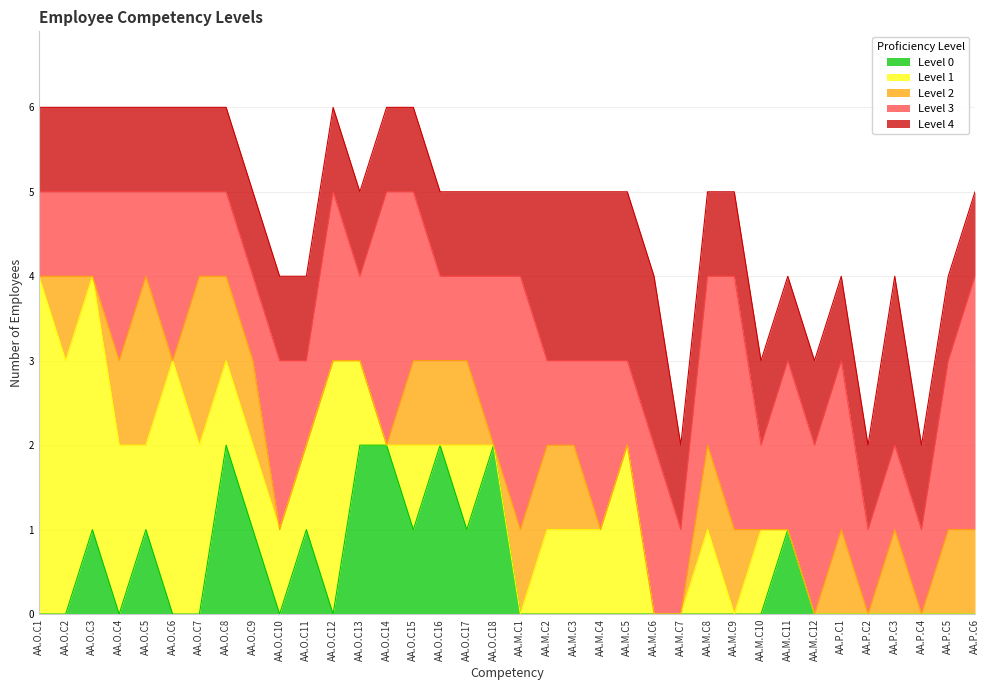

What is the maximum value for Level 3?

3